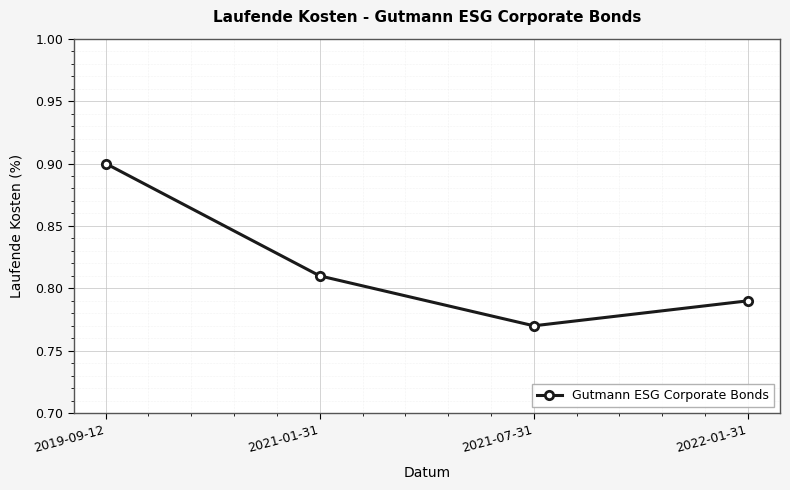

How many data points does each series have?

4